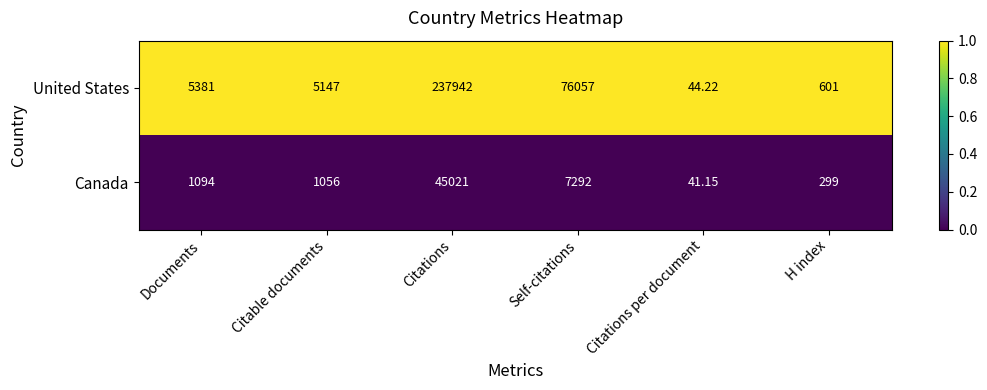

What is the difference between the highest and lowest values at Citations per document?

3.1